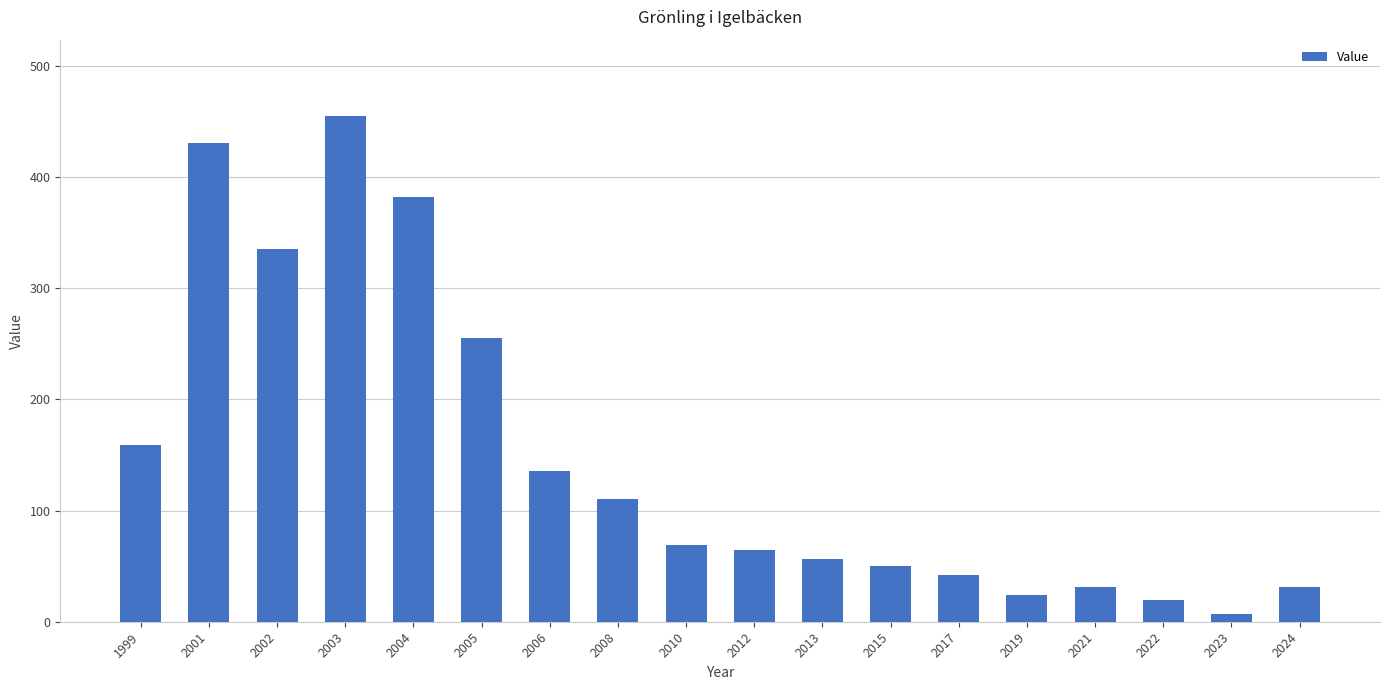

What is the value of the 8th bar from the left?

110.7